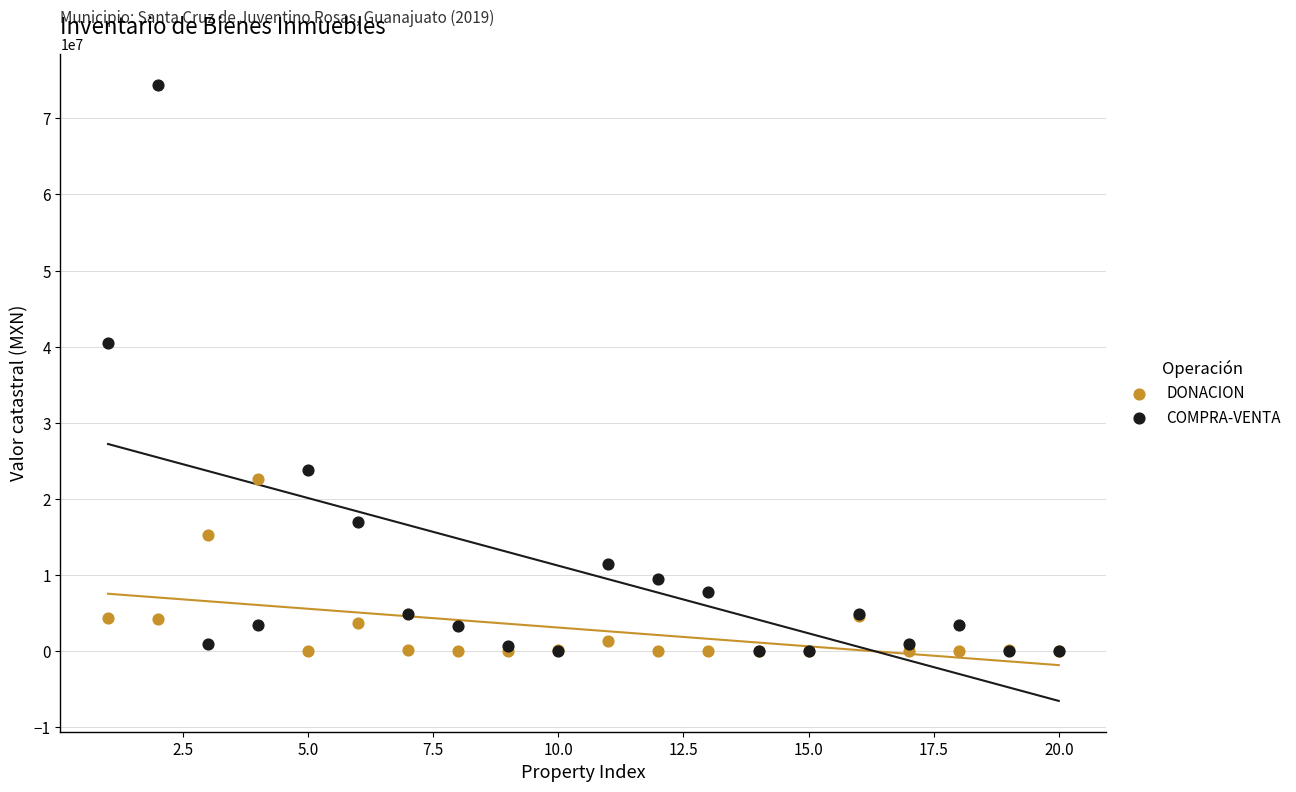

In the COMPRA-VENTA series, what Y value is closest to 37216257?

40517797.9